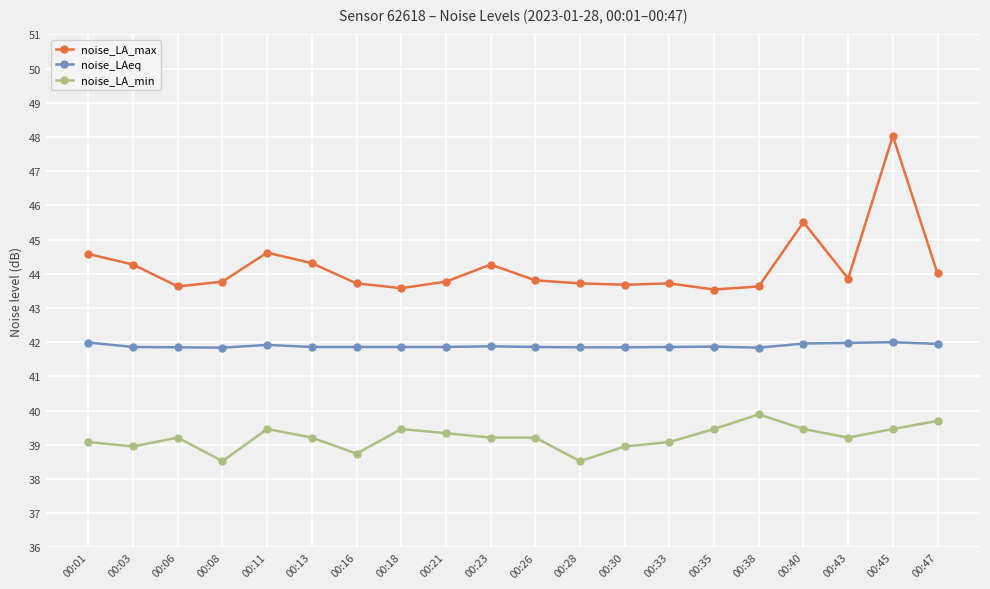

True or false: noise_LA_max has more than 0 interior local peaks.

True